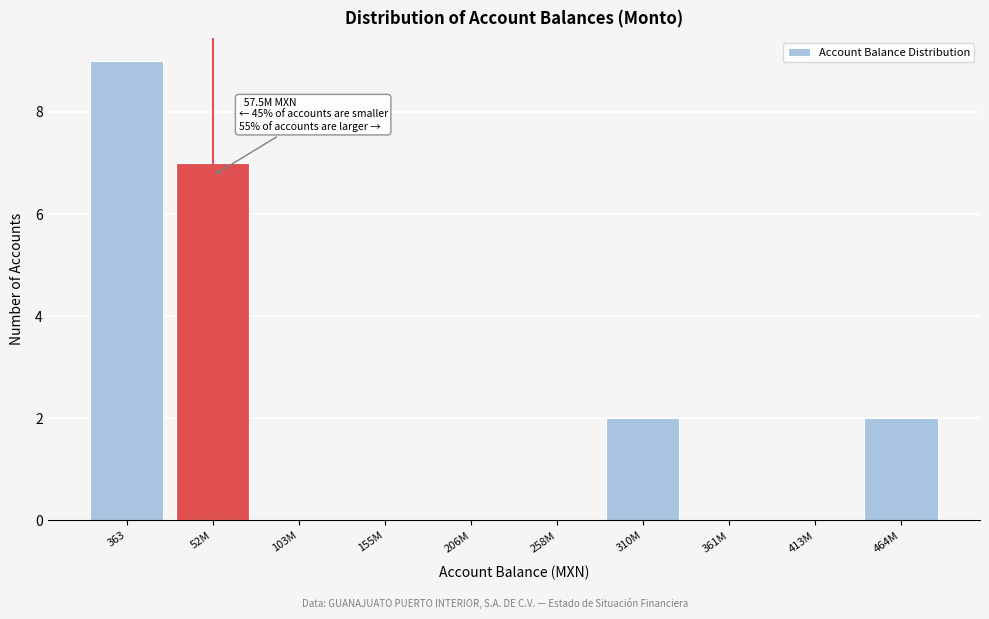

Reading left to right, transcribe all the data shown in this chart.

363=9	52M=7	103M=0	155M=0	206M=0	258M=0	310M=2	361M=0	413M=0	464M=2